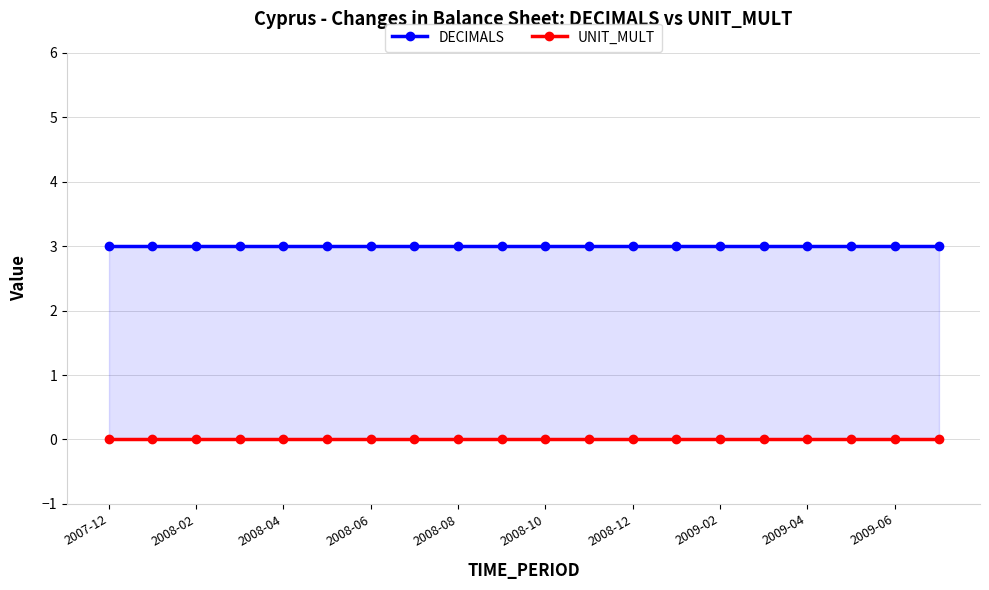

True or false: UNIT_MULT and DECIMALS cross at least once.

False